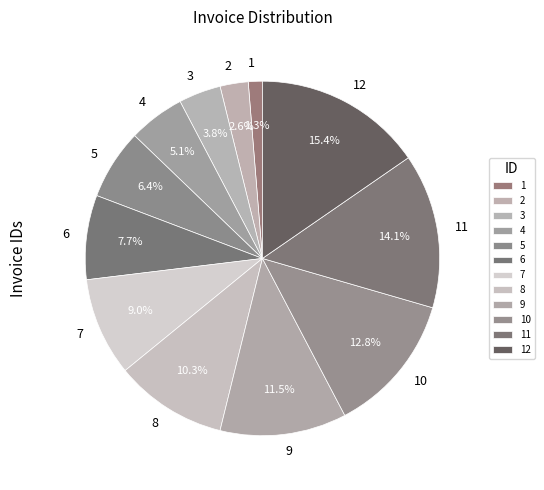

To the nearest percent, what is the difference between the 5 and 1 slice percentages?

5%